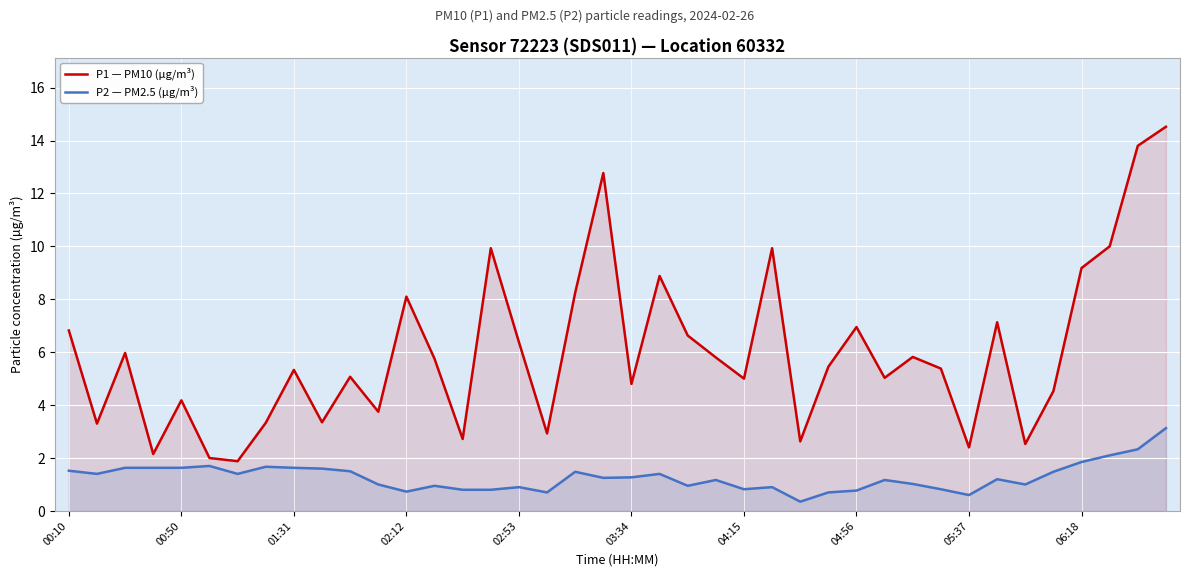

Rank the series by their average value, from lowest to highest.

P2 — PM2.5 (µg/m³), P1 — PM10 (µg/m³)